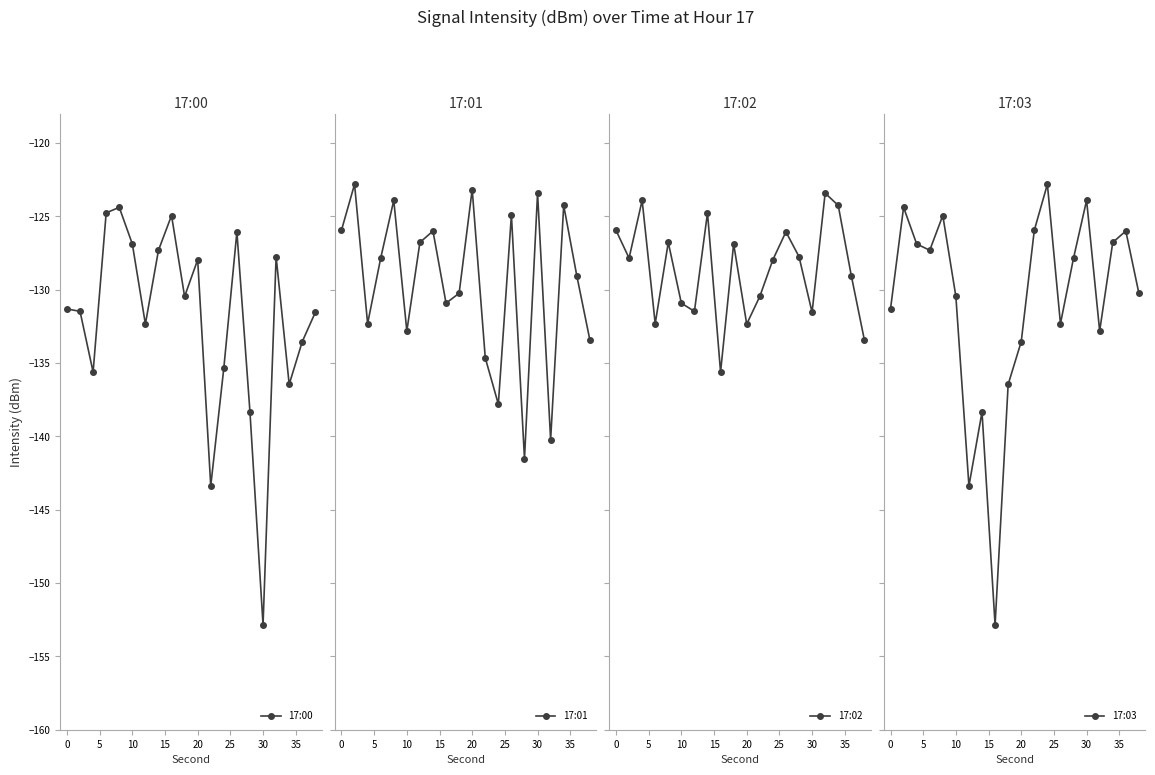

The 17:00 series shows -152.9 at 30. True or false?

True